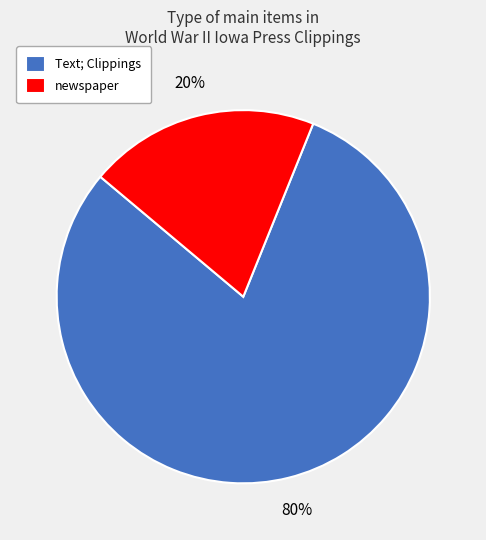

To the nearest percent, what portion does Text; Clippings represent?

80%